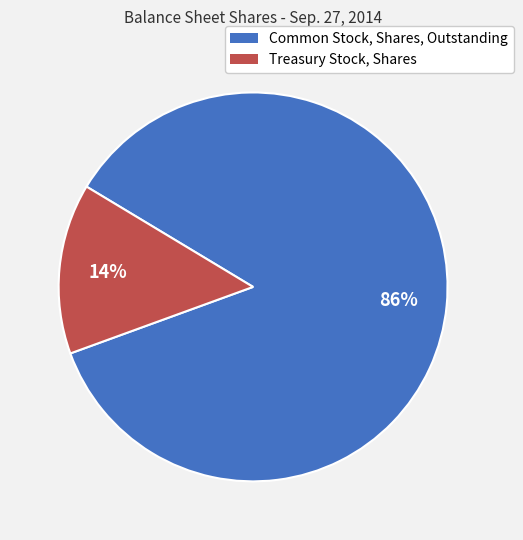

Count the number of slices in the pie.

2